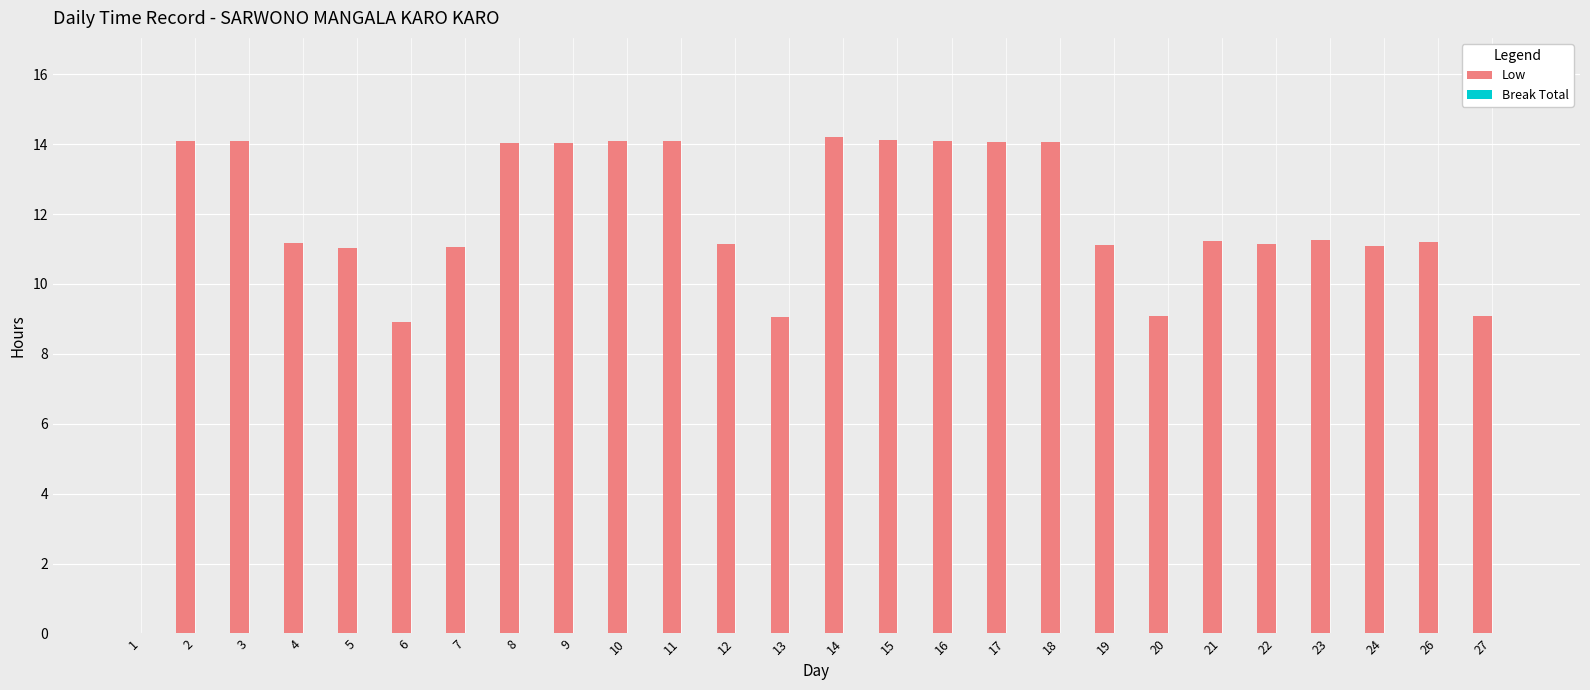

Count the number of categories in the chart.

26